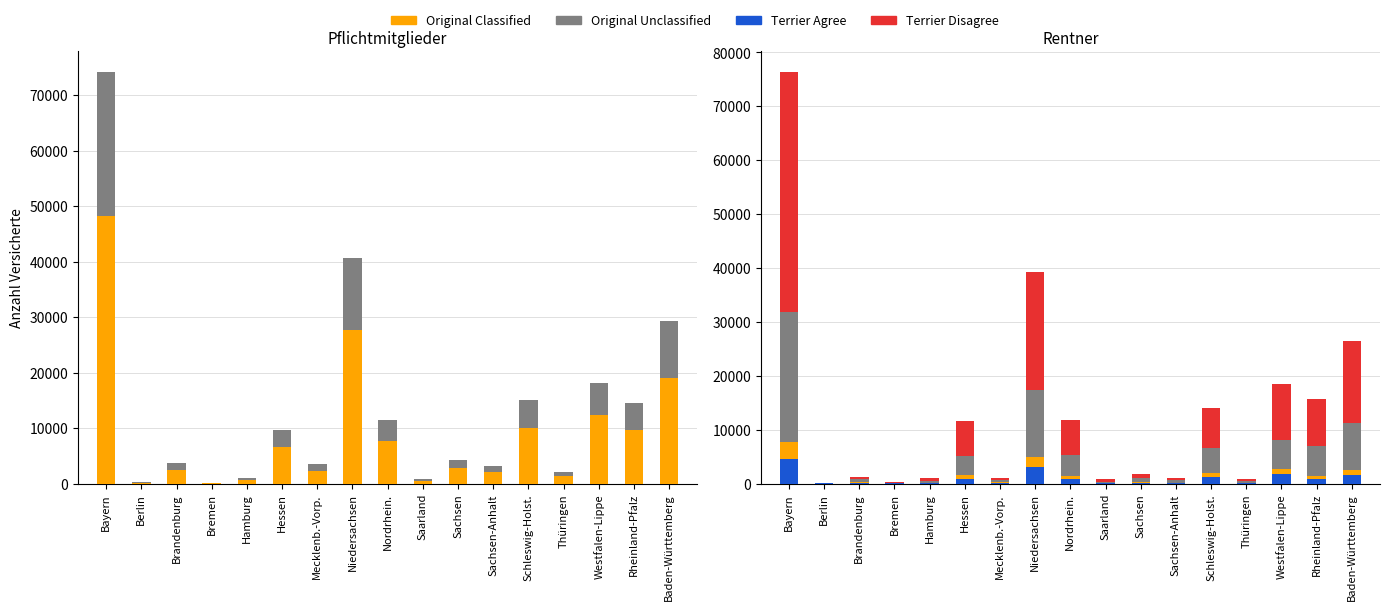

Rank the series by their maximum value, from highest to lowest.

Terrier Disagree, Original Unclassified, Terrier Agree, Original Classified